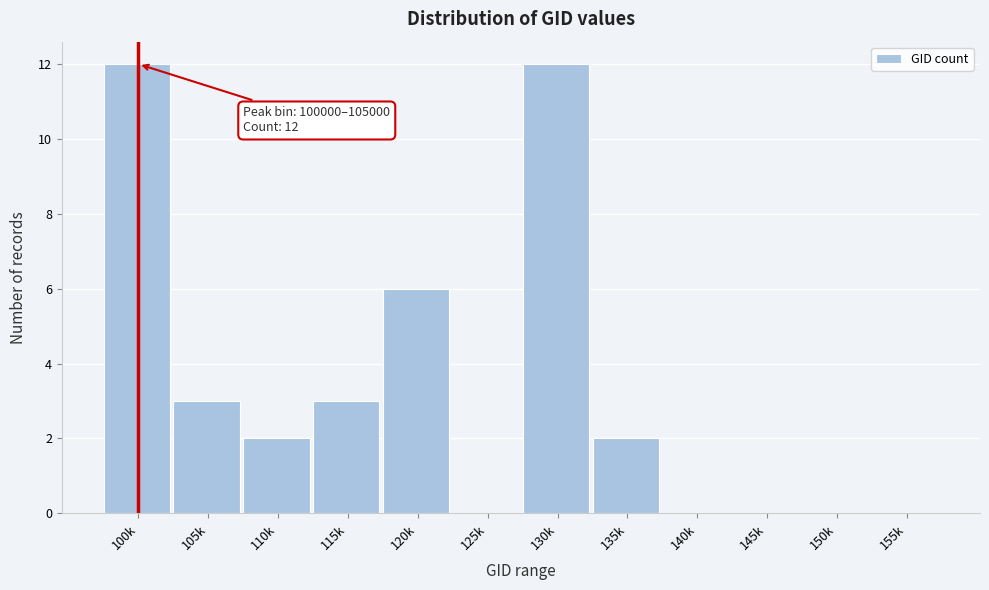

Reading left to right, list all the values displayed in this chart.

100k=12	105k=3	110k=2	115k=3	120k=6	125k=0	130k=12	135k=2	140k=0	145k=0	150k=0	155k=0